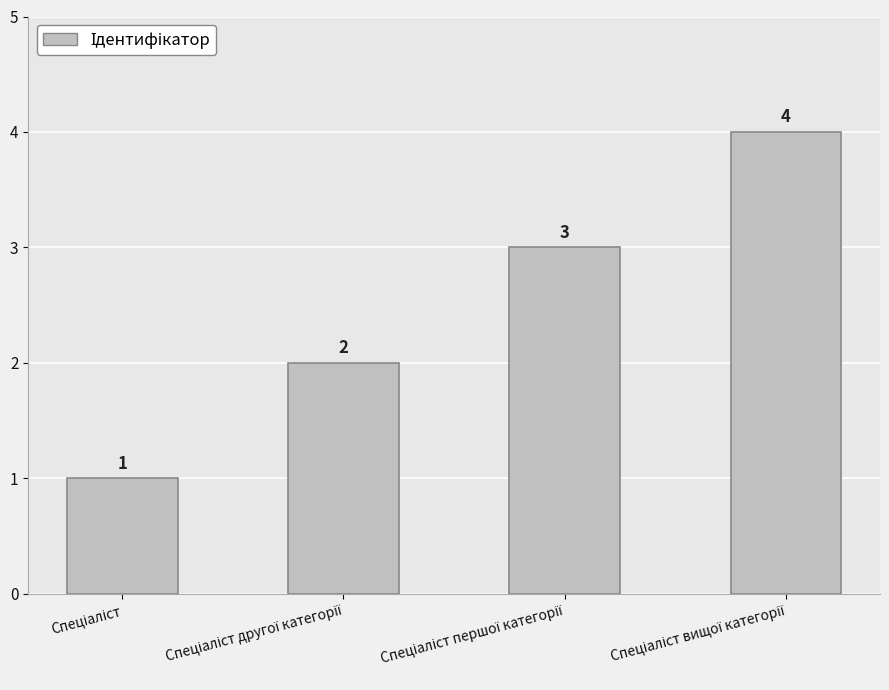

What is the difference between the maximum and minimum values?

3